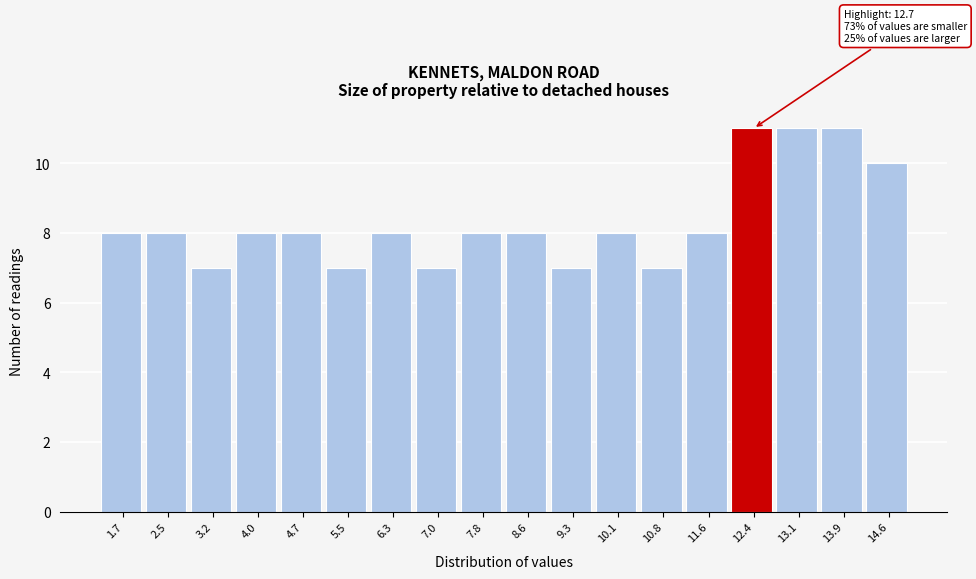

Reading left to right, what are all the values shown in this chart?

1.7=8	2.5=8	3.2=7	4.0=8	4.7=8	5.5=7	6.3=8	7.0=7	7.8=8	8.6=8	9.3=7	10.1=8	10.8=7	11.6=8	12.4=11	13.1=11	13.9=11	14.6=10